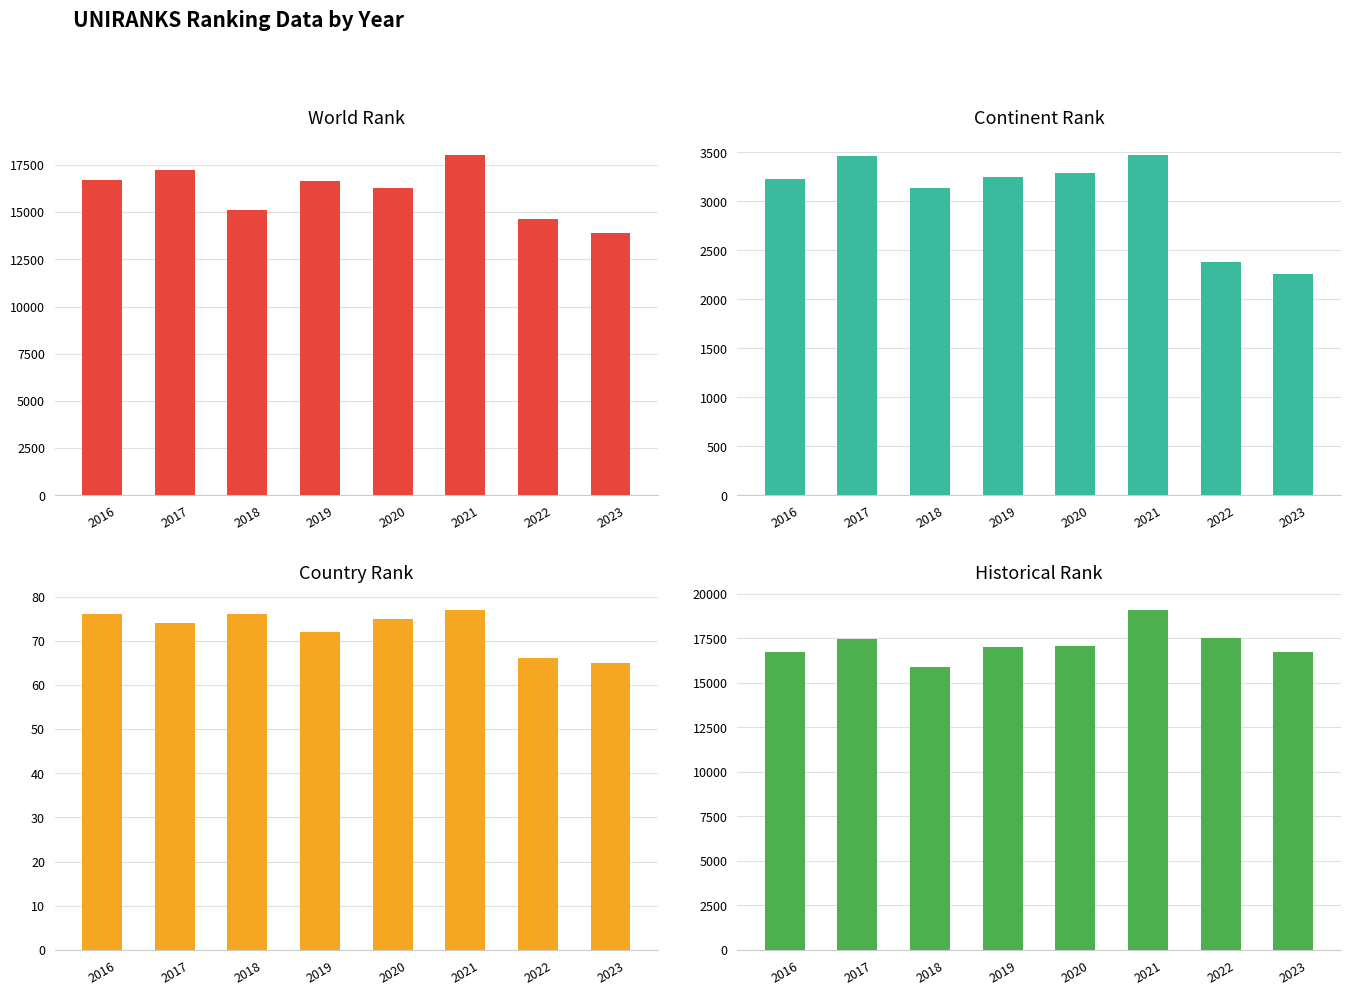

What are all the series names shown in the legend?

world rank, continent rank, country rank, historical rank